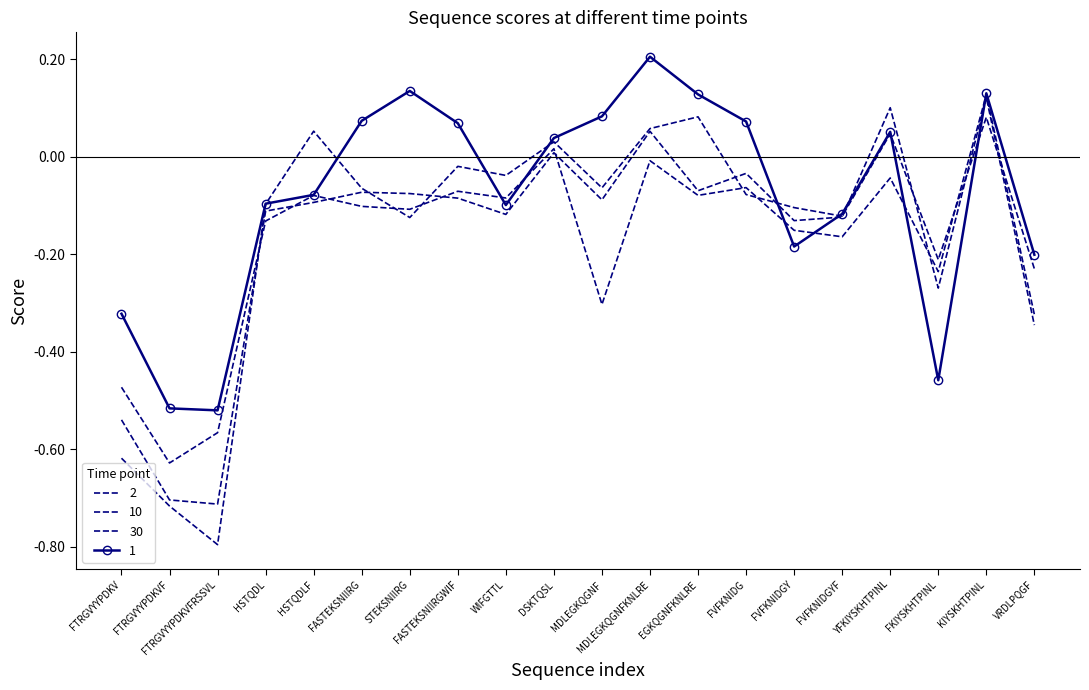

At which label is 1 closest to 0?

DSKTQSL